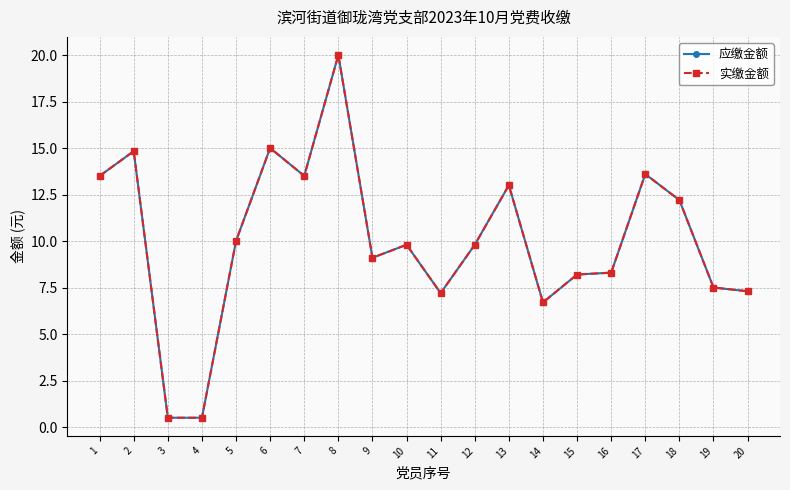

Is this an area chart (filled region under the line)?

No